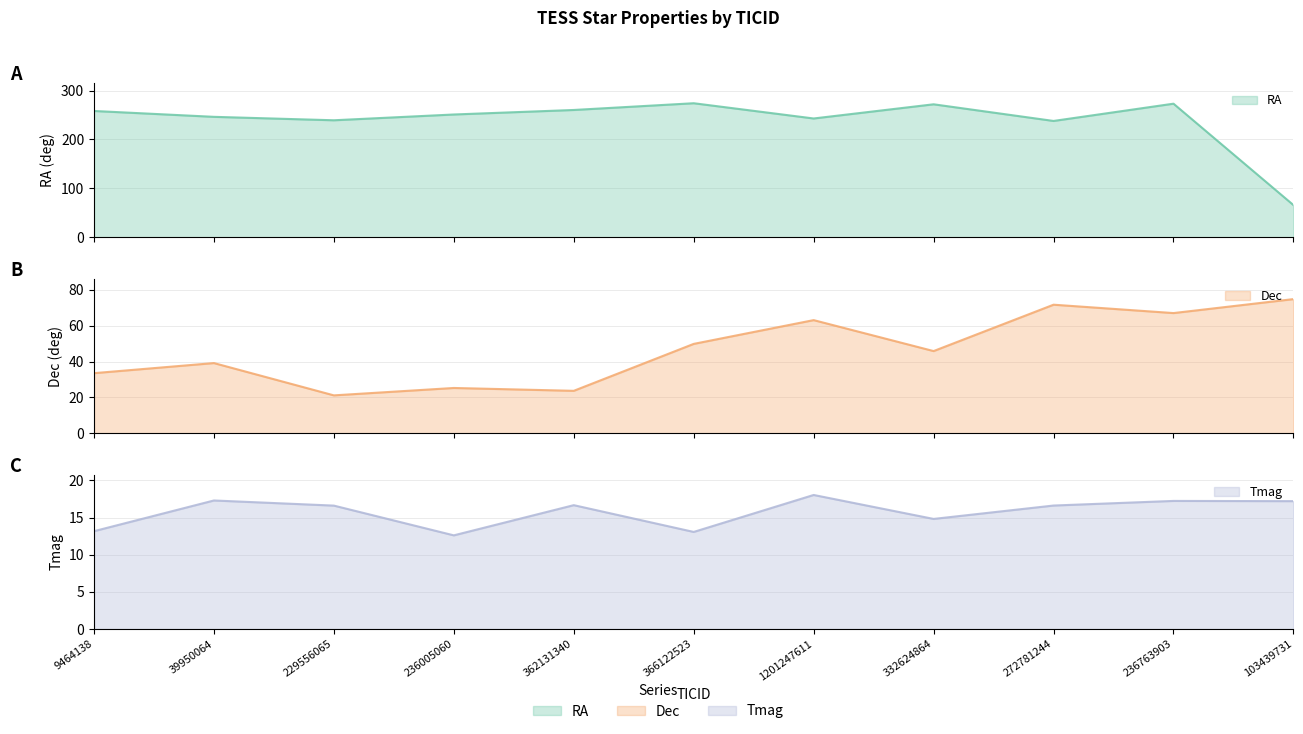

The value of RA at 272781244 is 237.8. True or false?

True